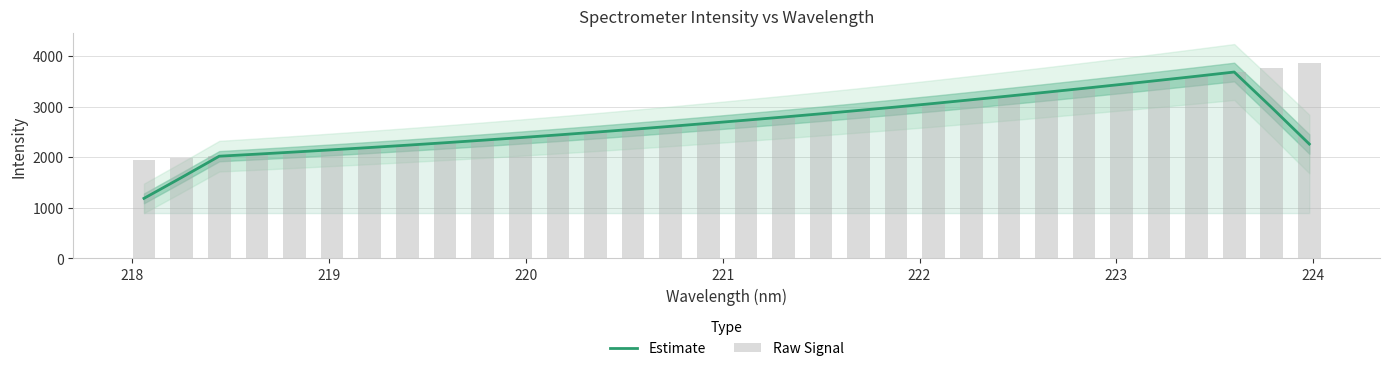

Count the number of data series in this chart.

2